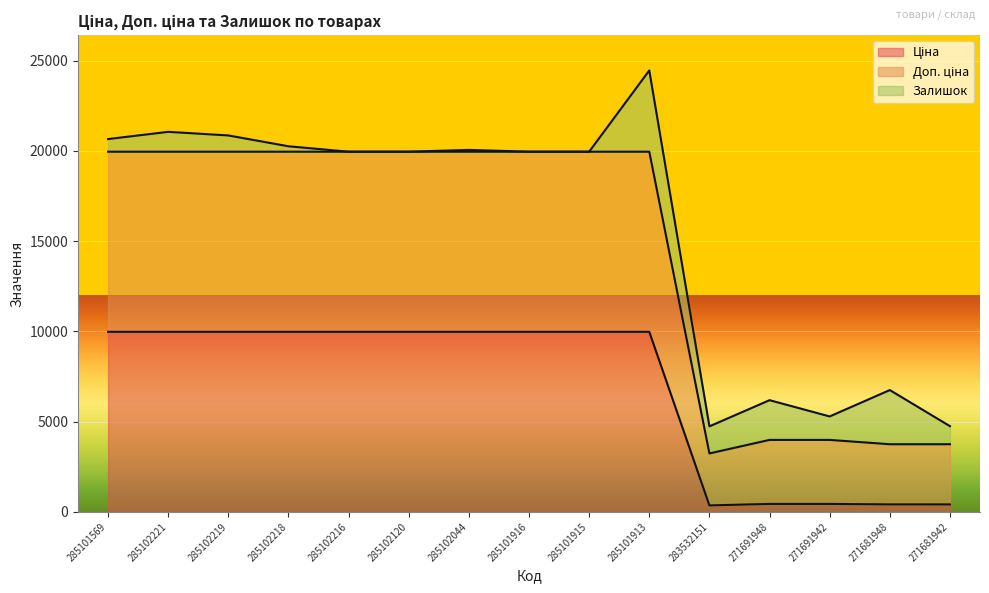

How many data points in Ціна are above 9974?

10